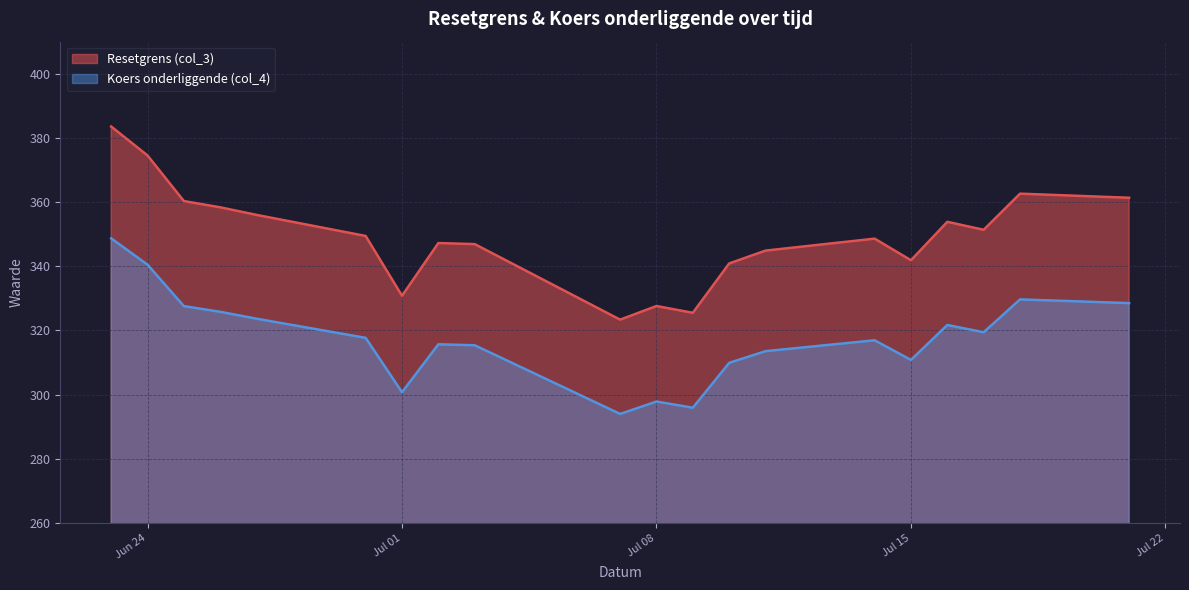

Rank the series by their maximum value, from highest to lowest.

Resetgrens (col_3), Koers onderliggende (col_4)